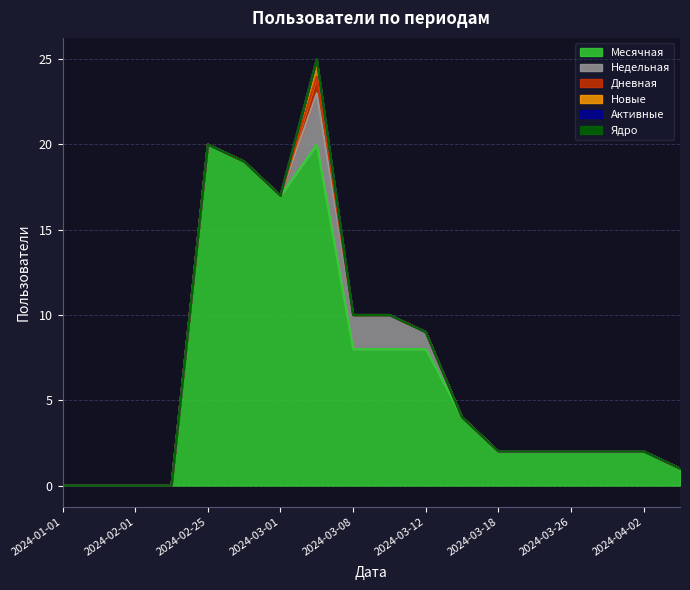

Reading left to right, transcribe all the data shown in this chart.

Месячная: 0	0	0	0	20	19	17	20	8	8	8	4	2	2	2	2	2	1
Недельная: 0	0	0	0	0	0	0	3	2	2	1	0	0	0	0	0	0	0
Дневная: 0	0	0	0	0	0	0	1	0	0	0	0	0	0	0	0	0	0
Новые: 0	0	0	0	0	0	0	1	0	0	0	0	0	0	0	0	0	0
Активные: 0	0	0	0	0	0	0	0	0	0	0	0	0	0	0	0	0	0
Ядро: 0	0	0	0	0	0	0	0	0	0	0	0	0	0	0	0	0	0